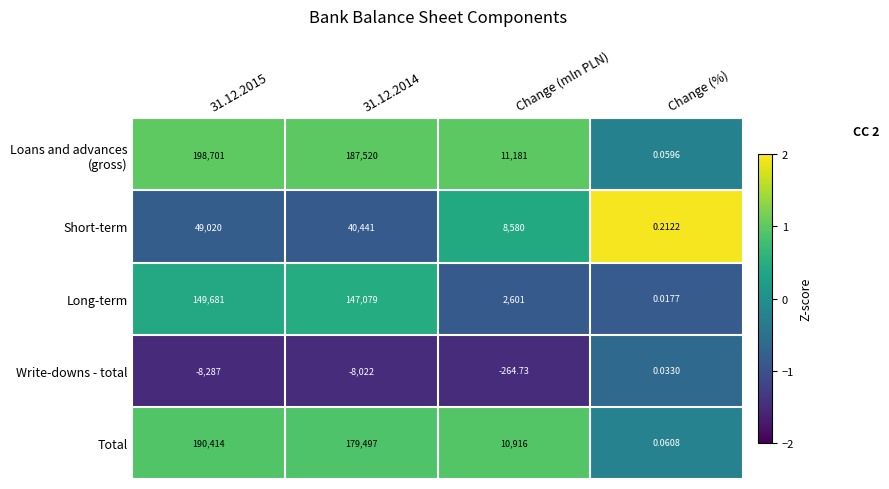

At which label is Short-term closest to 24510?

Change (mln PLN)